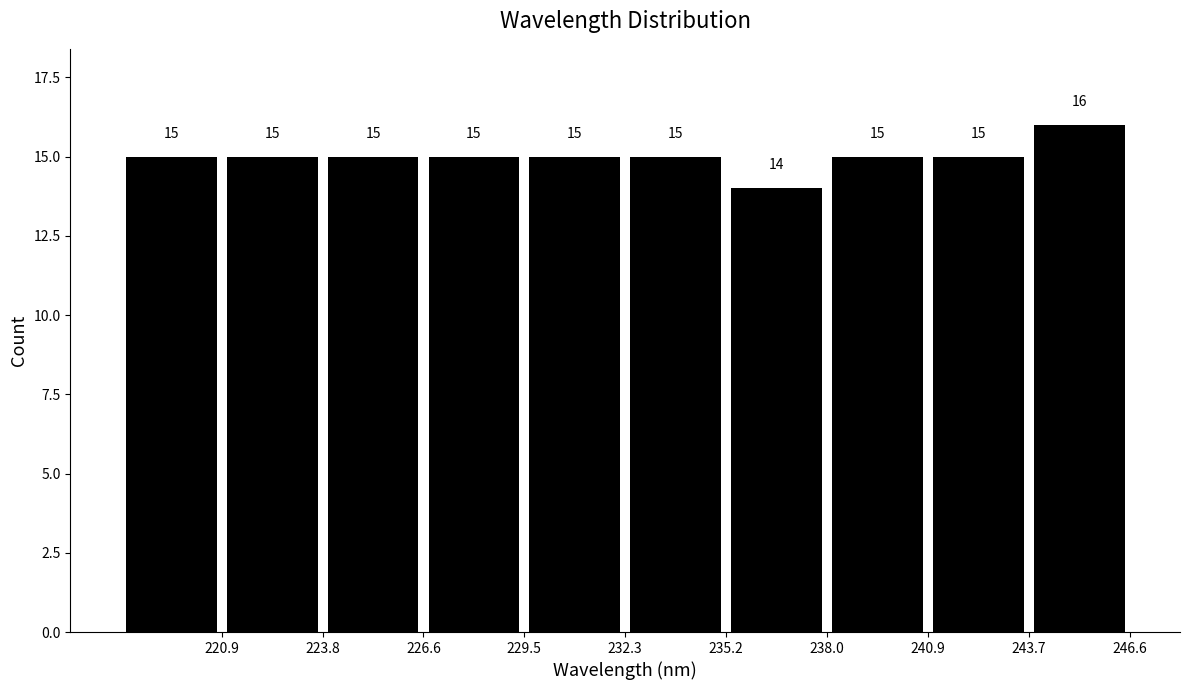

How tall is the bar that spans 232.5 to 235.0 on the x-axis? The bar edges are not printed on the chart, so give them approximately, as read against the axis.

15